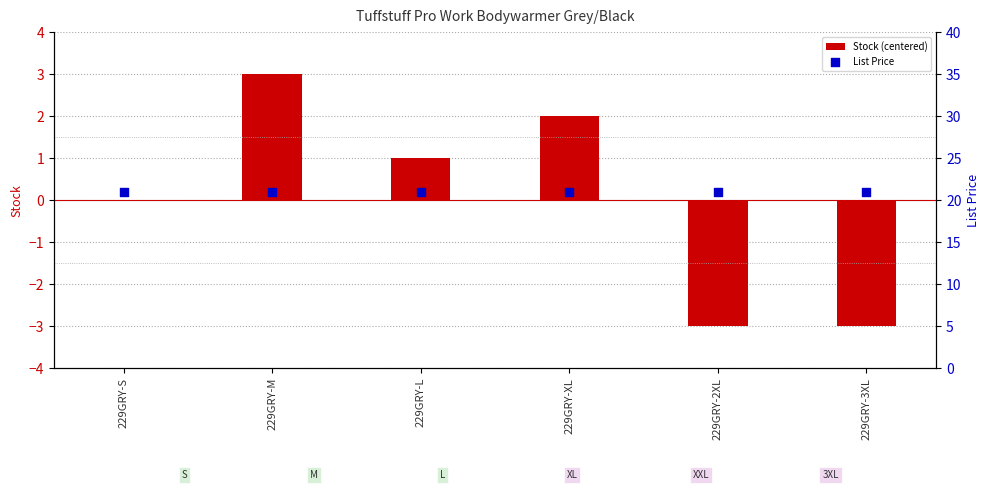

Which series has the largest total across all categories?

List Price